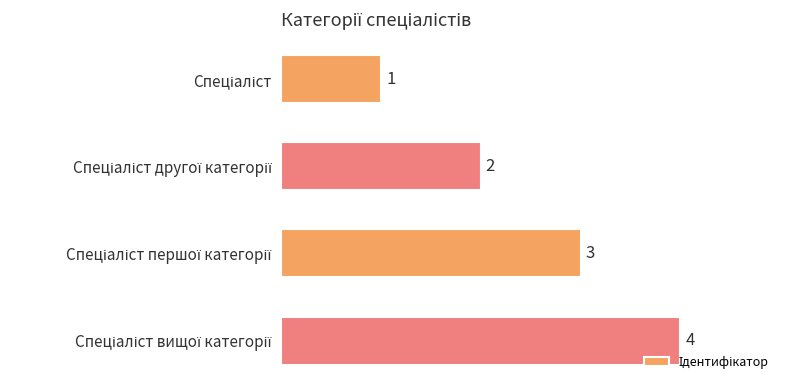

What is the difference between the maximum and minimum values?

3